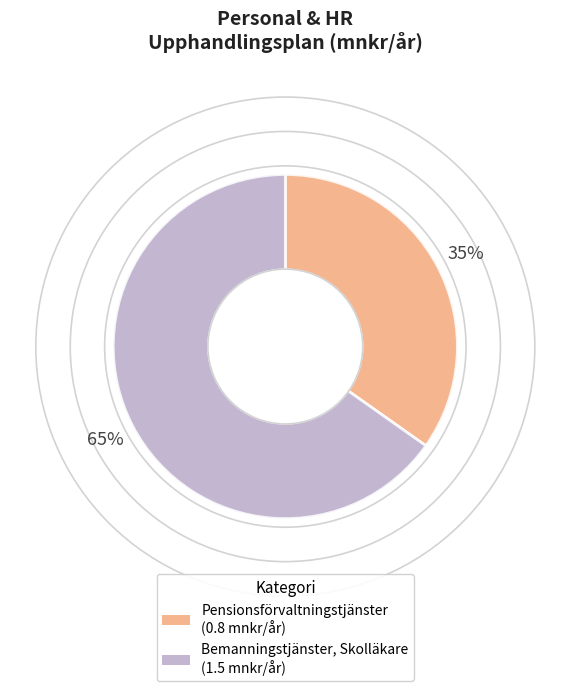

To the nearest percent, what is the average slice percentage?

50%